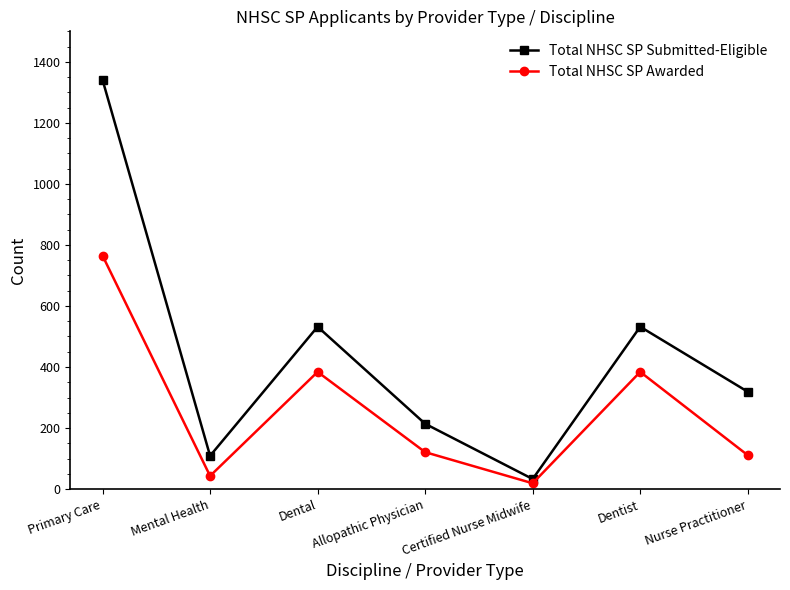

Rank the series by their maximum value, from lowest to highest.

Total NHSC SP Awarded, Total NHSC SP Submitted-Eligible